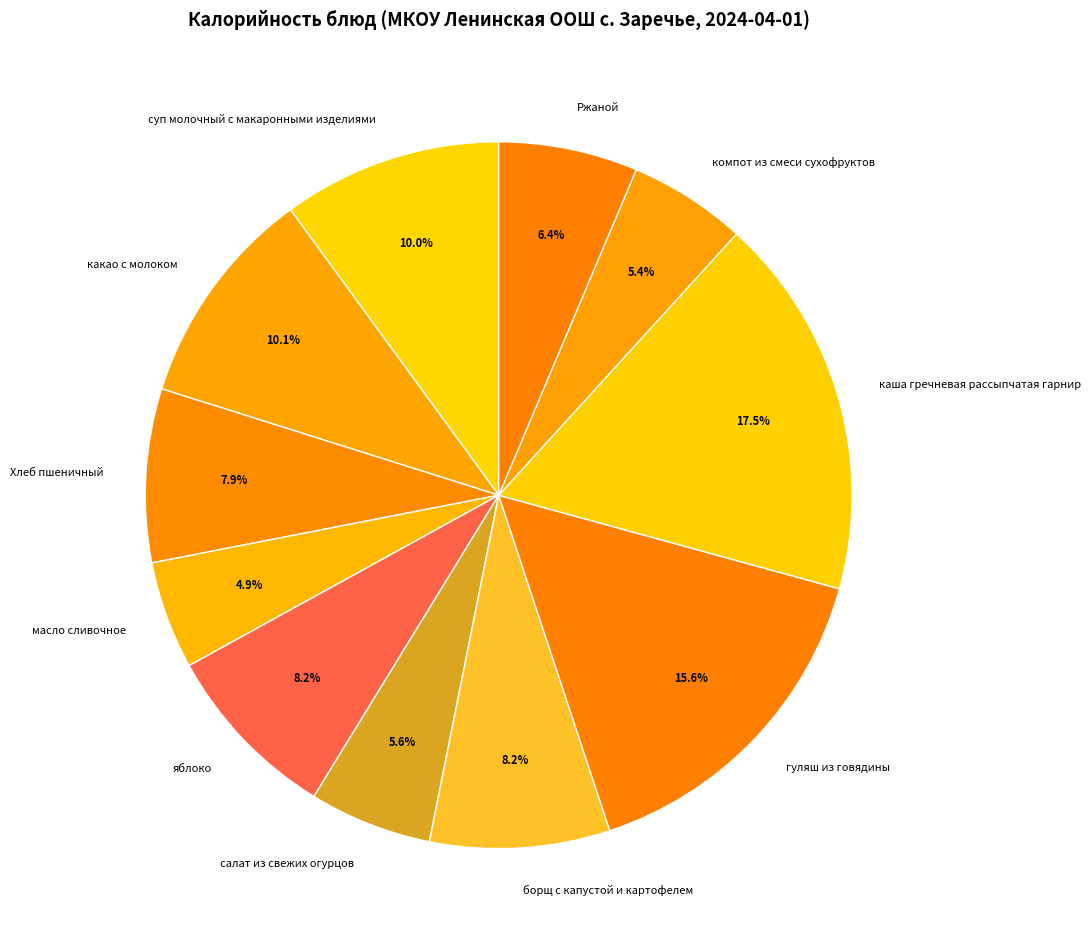

To the nearest percent, what is the combined percentage of борщ с капустой и картофелем and суп молочный с макаронными изделиями?

18%